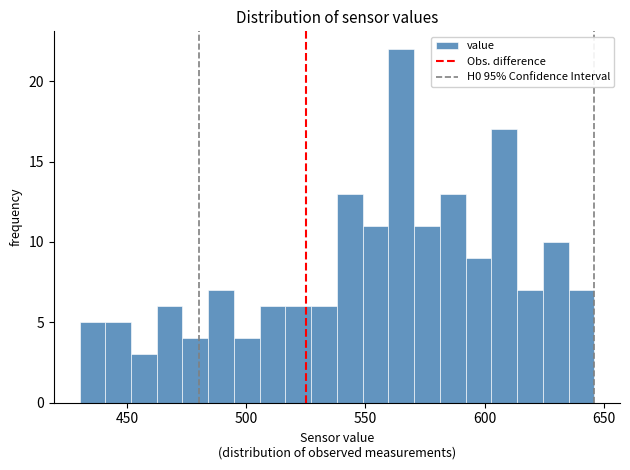

Around what value on the x-axis is the tallest bar? Give the approximate position of its centre, as read against the axis.

565